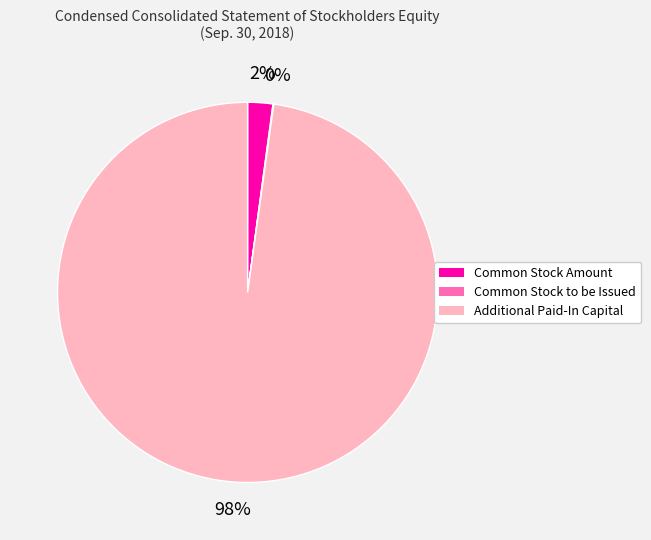

Which category has the biggest portion of the pie?

Additional Paid-In Capital